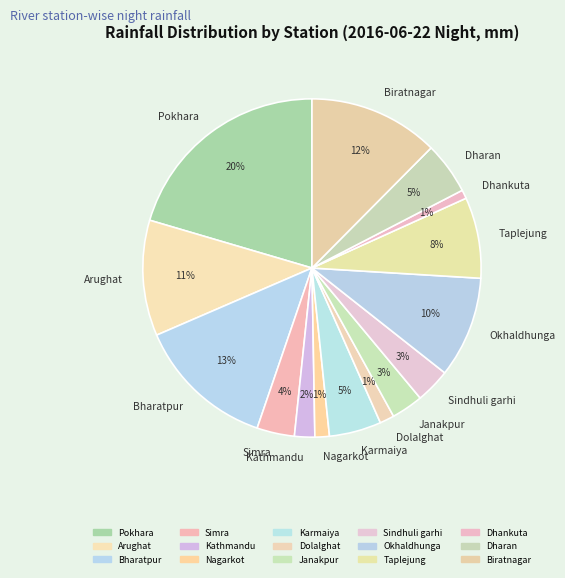

Which slice is the largest?

Pokhara